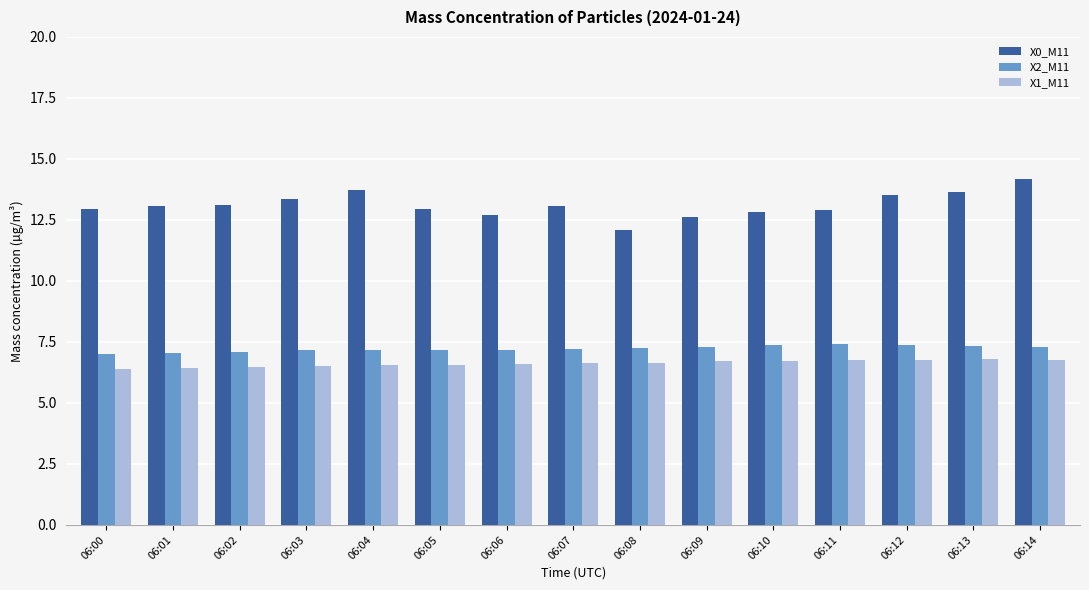

What is the difference between the second highest and minimum values in the X2_M11 series?

0.4